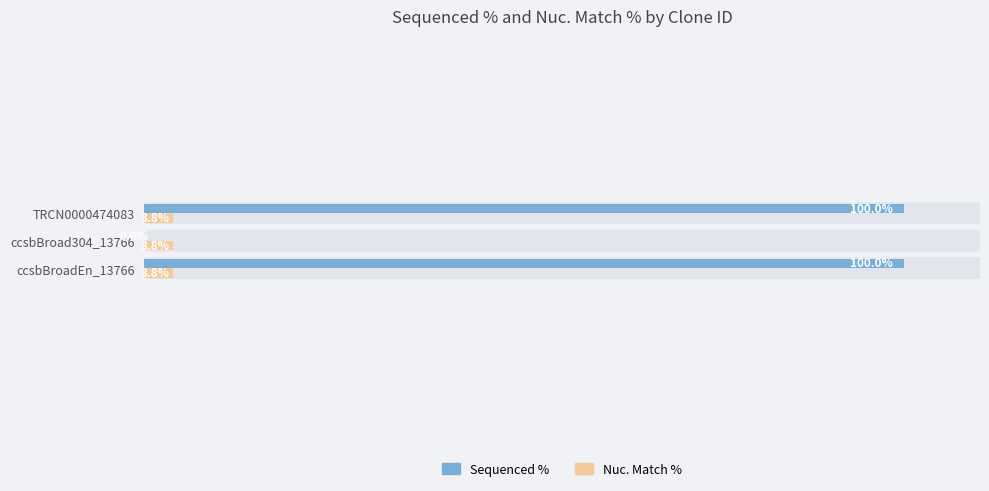

What are all the series names shown in the legend?

Sequenced %, Nuc. Match %